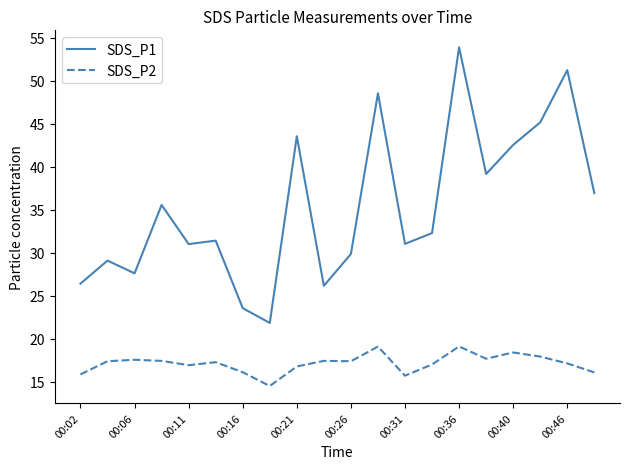

Which series has the widest spread of values?

SDS_P1